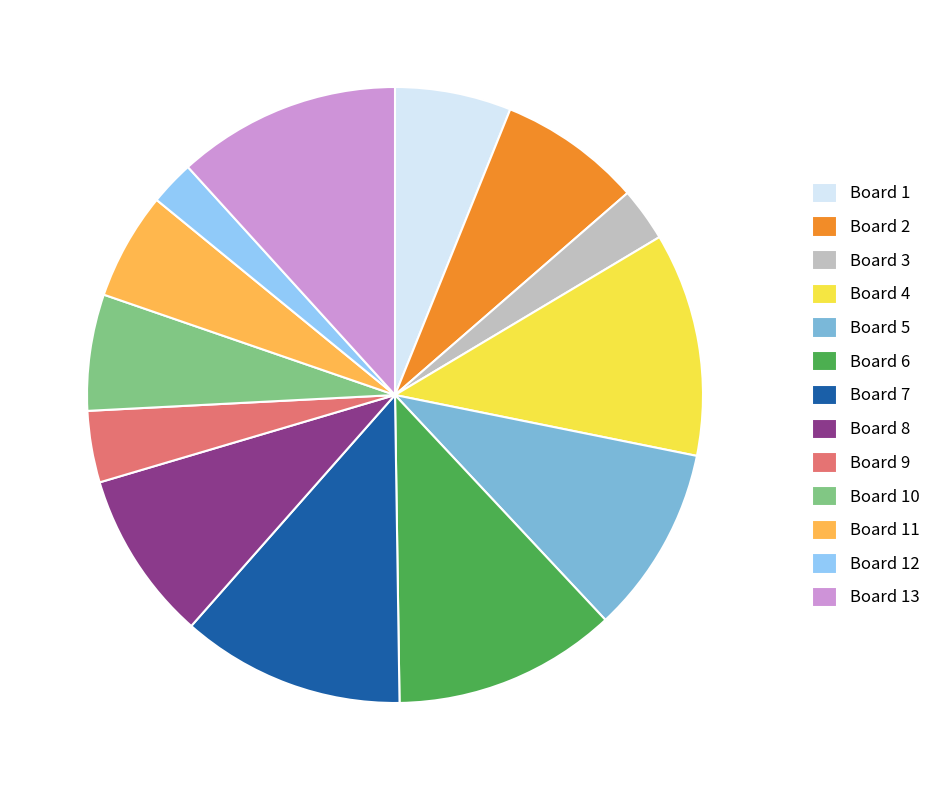

Between Board 2 and Board 12, which is larger?

Board 2